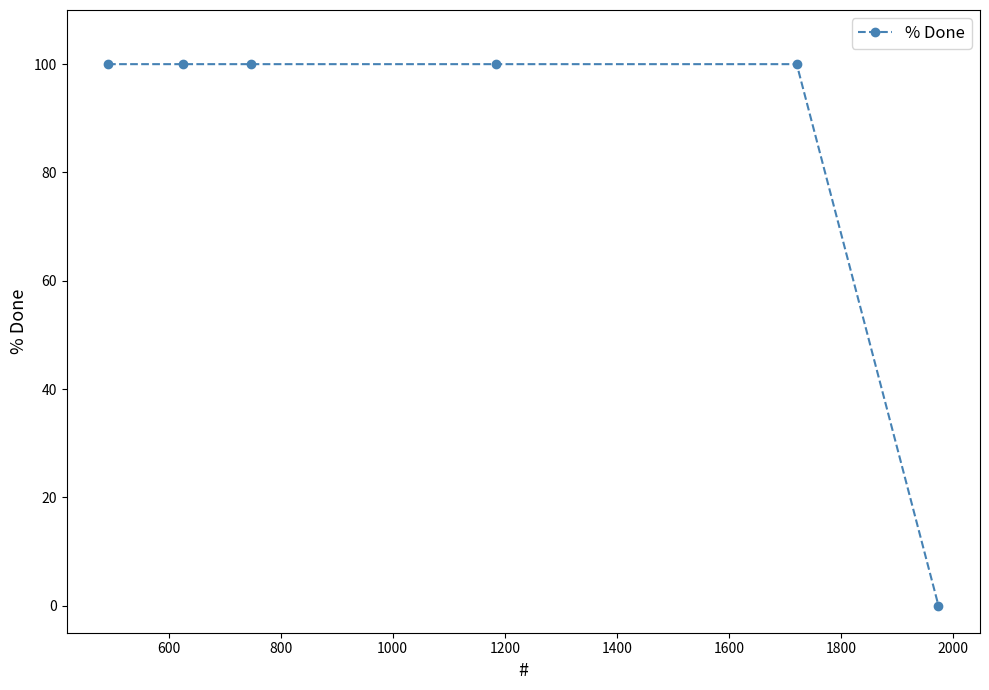

True or false: there are more than 2 points higher than both neighbors.

False